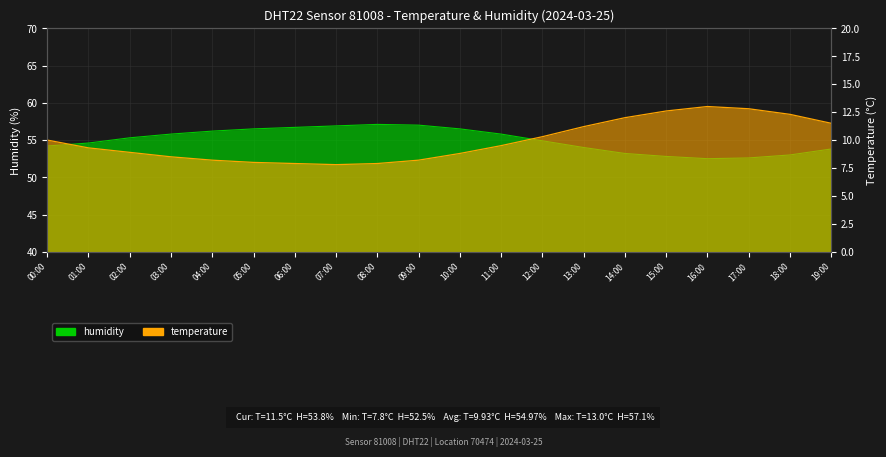

What is the maximum value for humidity?

57.1